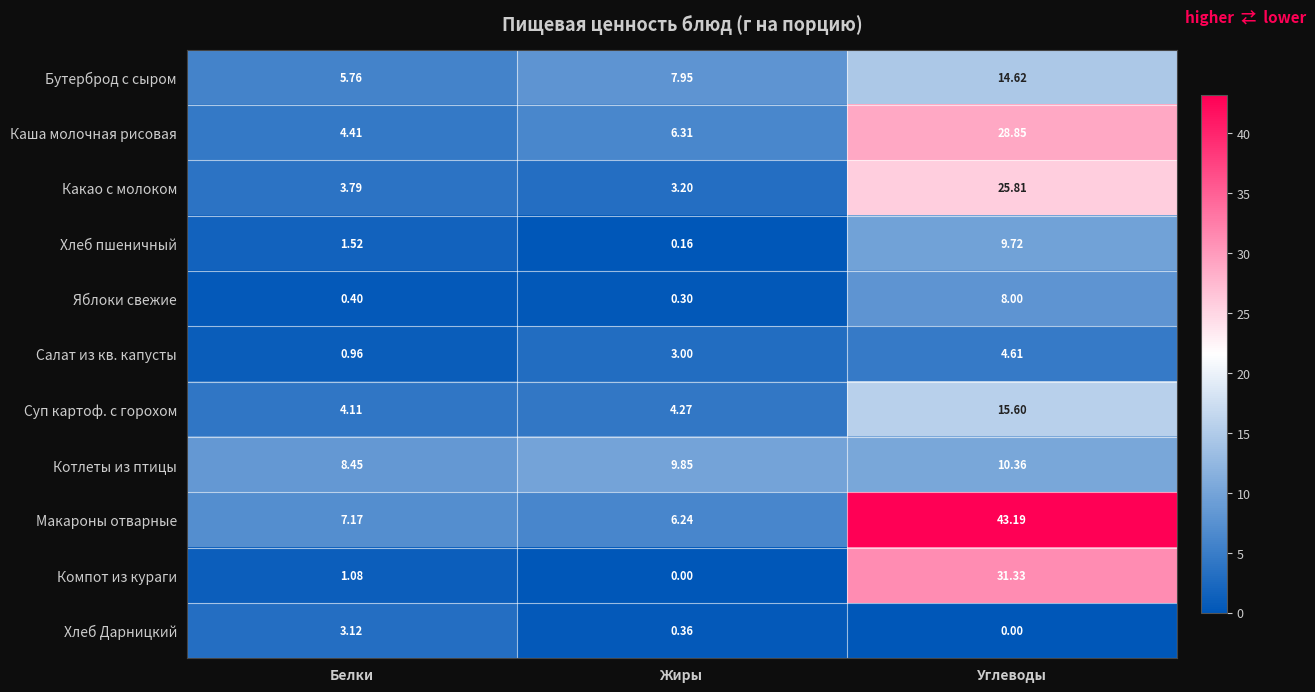

Which series has the widest spread of values?

Макароны отварные